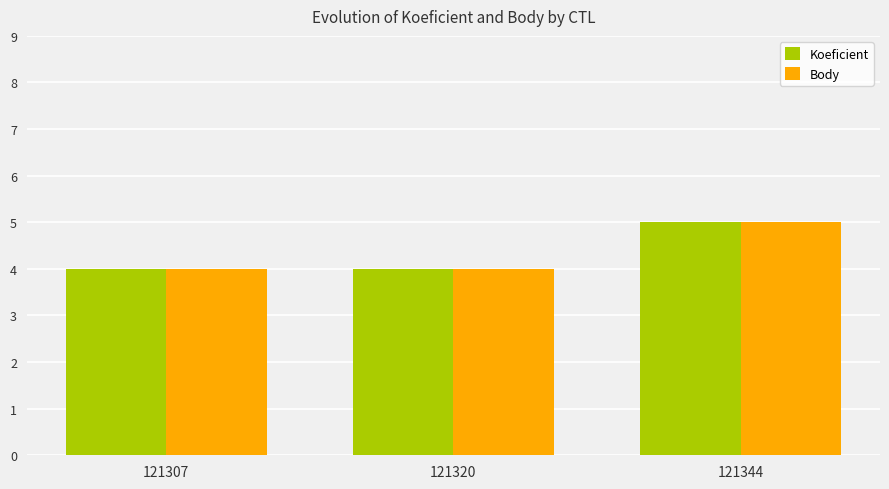

Reading right to left, extract all data points from this chart.

Koeficient: 5	4	4
Body: 5	4	4